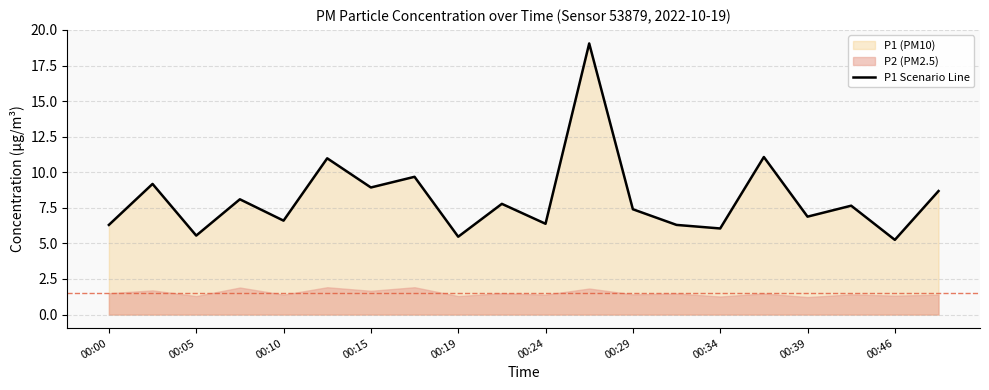

True or false: P1 Scenario Line has a value of 6.6 at 00:10.

True